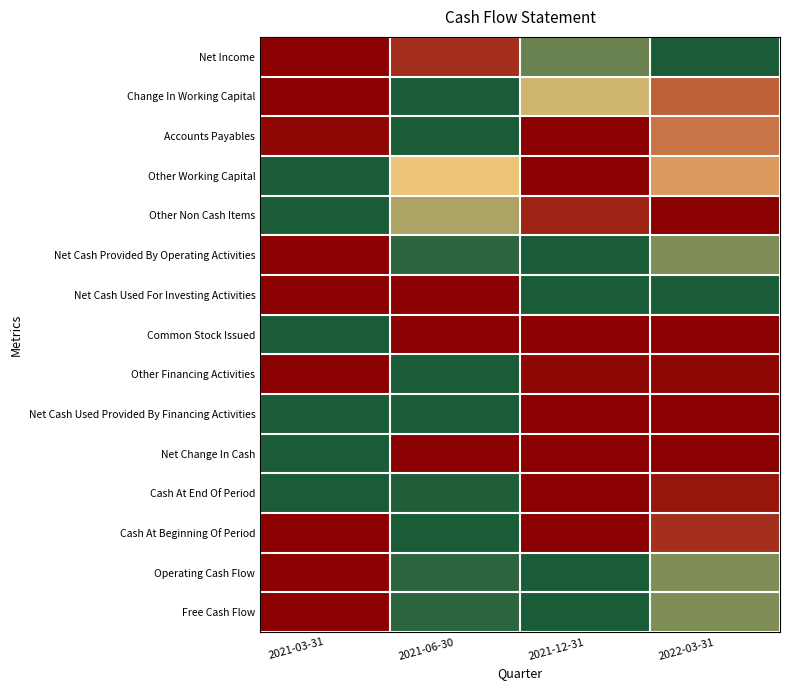

What is the total value across all series at 2022-03-31?

5.4